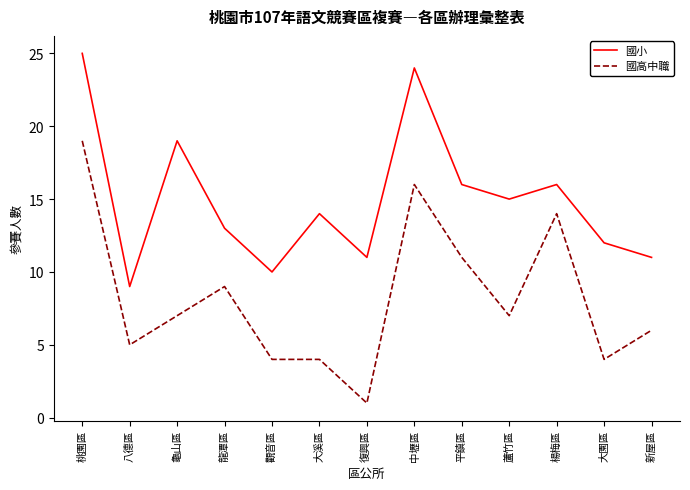

Reading left to right, what are all the values shown in this chart?

國小: 桃園區=25	八德區=9	龜山區=19	龍潭區=13	觀音區=10	大溪區=14	復興區=11	中壢區=24	平鎮區=16	蘆竹區=15	楊梅區=16	大園區=12	新屋區=11
國高中職: 桃園區=19	八德區=5	龜山區=7	龍潭區=9	觀音區=4	大溪區=4	復興區=1	中壢區=16	平鎮區=11	蘆竹區=7	楊梅區=14	大園區=4	新屋區=6